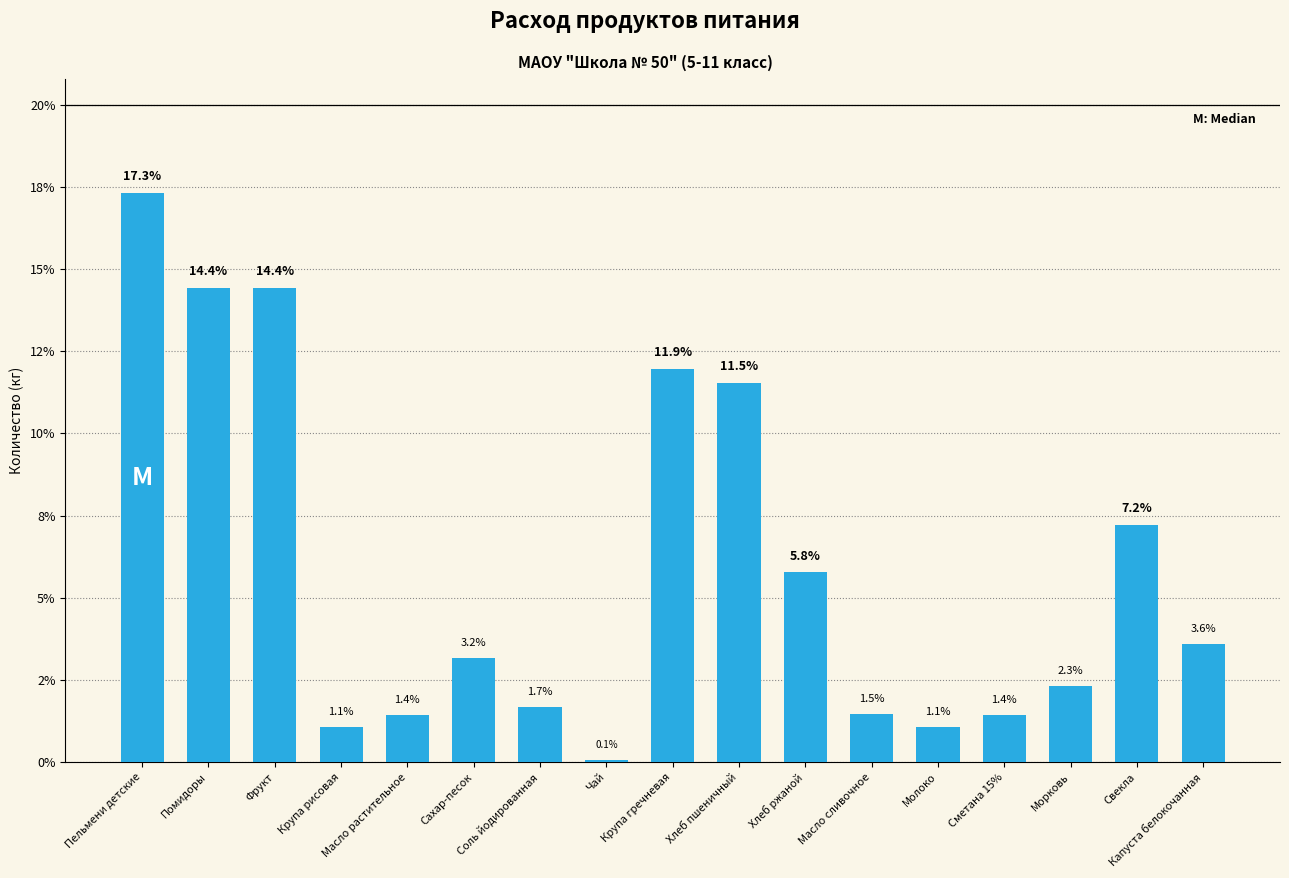

Are the bars horizontal?

No